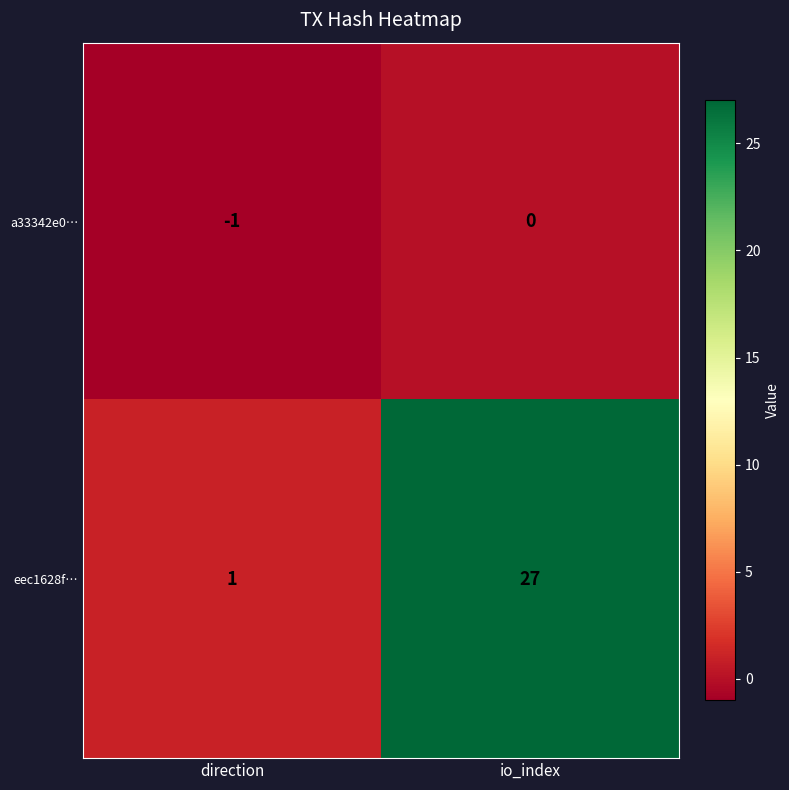

True or false: a33342e0… has a value of 0 at direction.

False